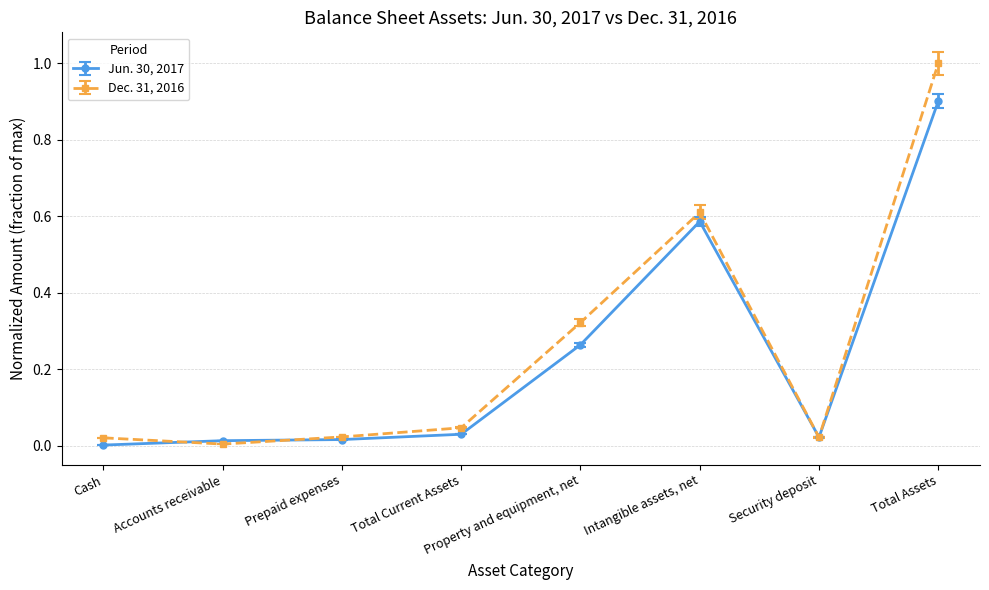

List the labels in order of Jun. 30, 2017 value, largest first.

Total Assets, Intangible assets, net, Property and equipment, net, Total Current Assets, Security deposit, Prepaid expenses, Accounts receivable, Cash